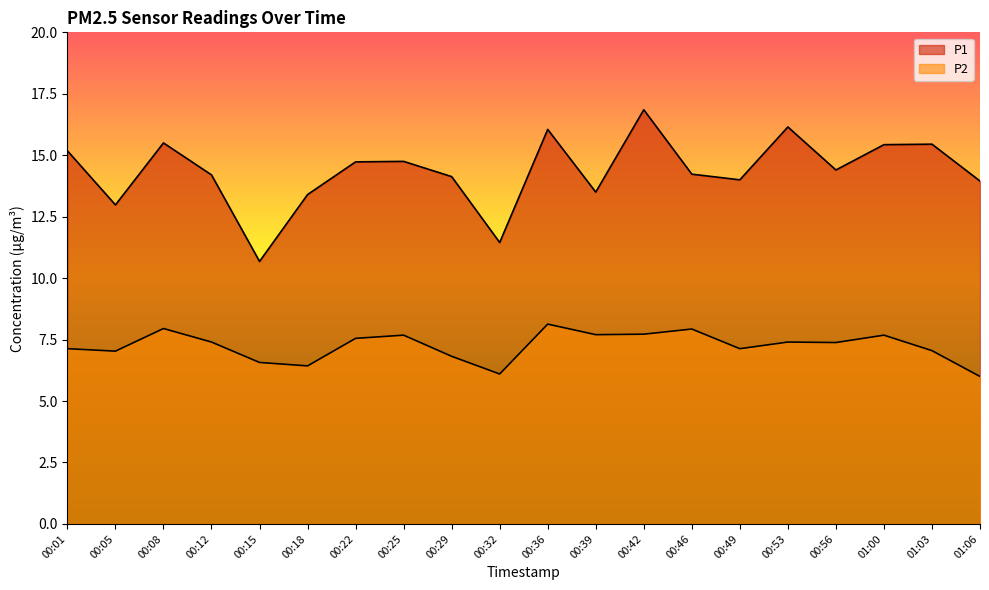

At which category is the sum across all series the highest?

00:42